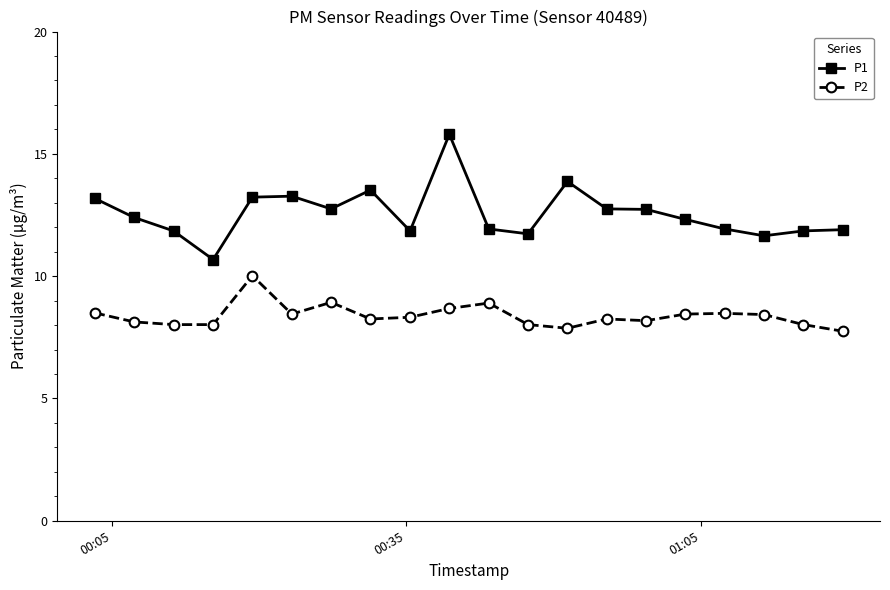

In P2, how many points are higher than both neighbors (excluding endpoints)?

5